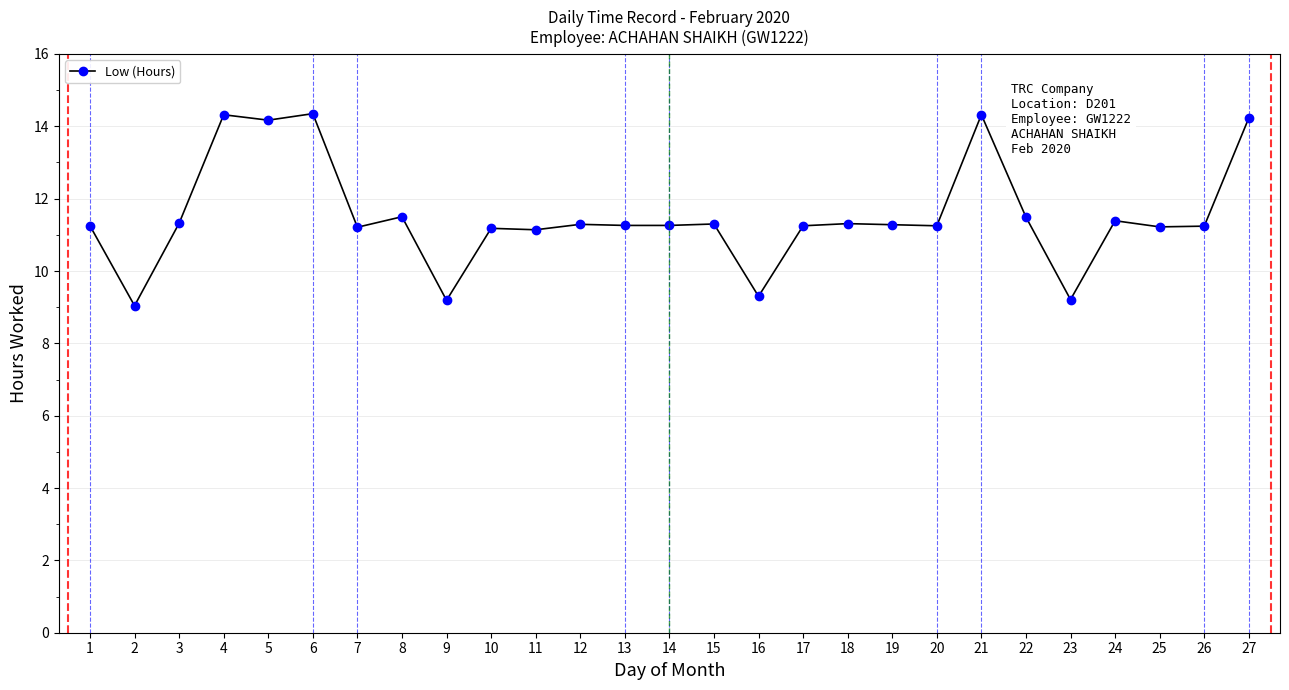

What is the value of the 13th point from the left?

11.3